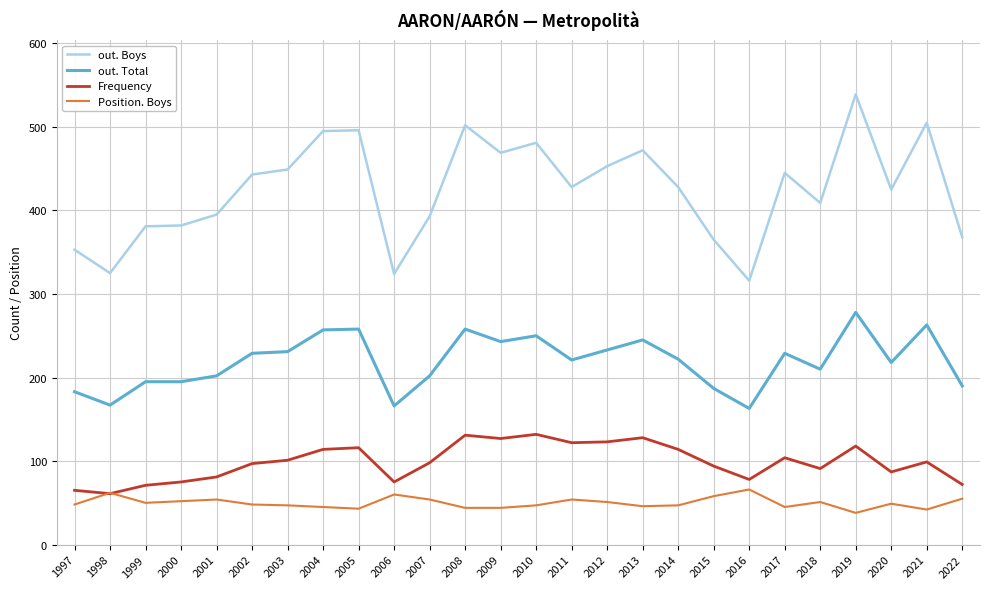

True or false: out. Boys and out. Total cross at least once.

False